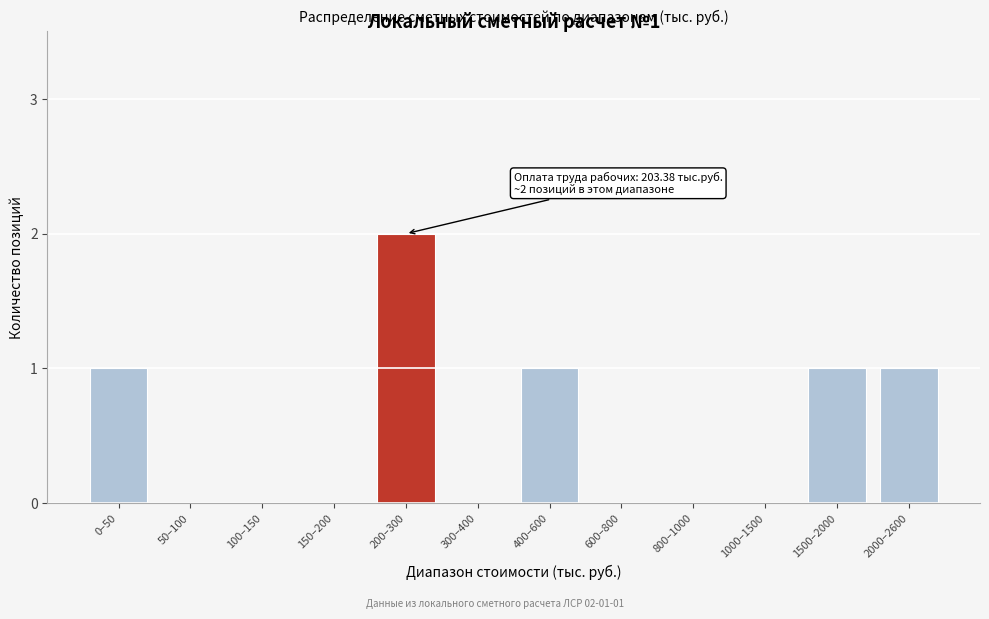

Reading right to left, extract all data points from this chart.

2000–2600=1	1500–2000=1	1000–1500=0	800–1000=0	600–800=0	400–600=1	300–400=0	200–300=2	150–200=0	100–150=0	50–100=0	0–50=1